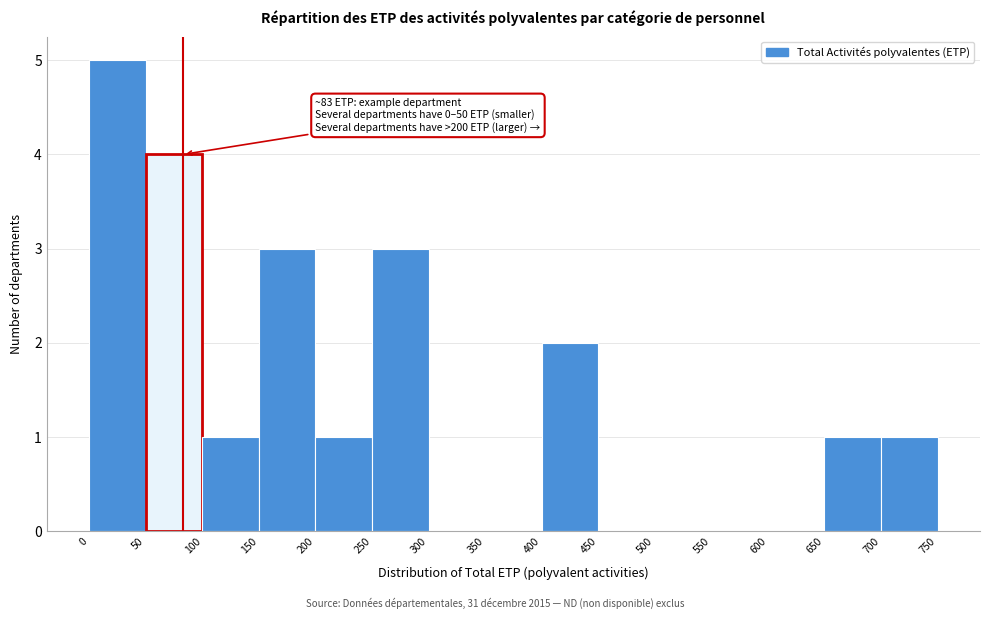

Which range on the x-axis has the tallest bar?

0 to 50